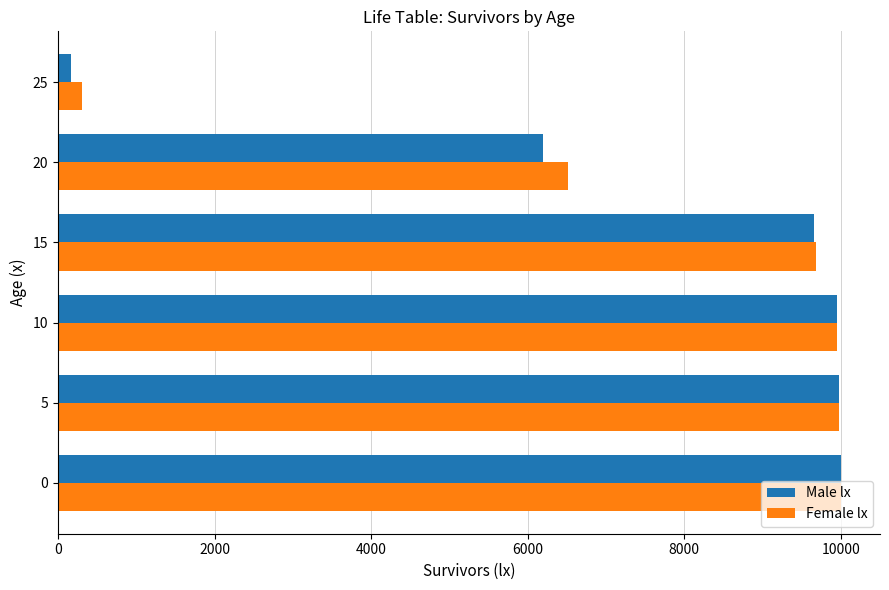

Is the value of Male lx at 25 greater than the value of Female lx at 5?

No